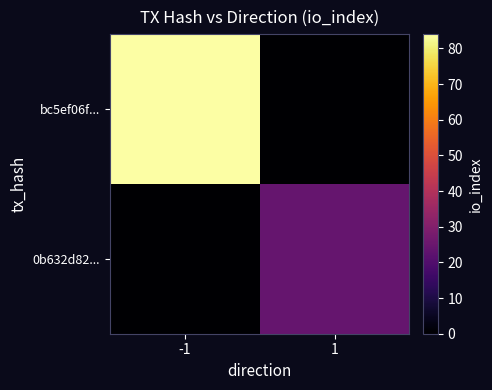

Reading right to left, extract all data points from this chart.

bc5ef06f...: 1=0	-1=84
0b632d82...: 1=24	-1=0